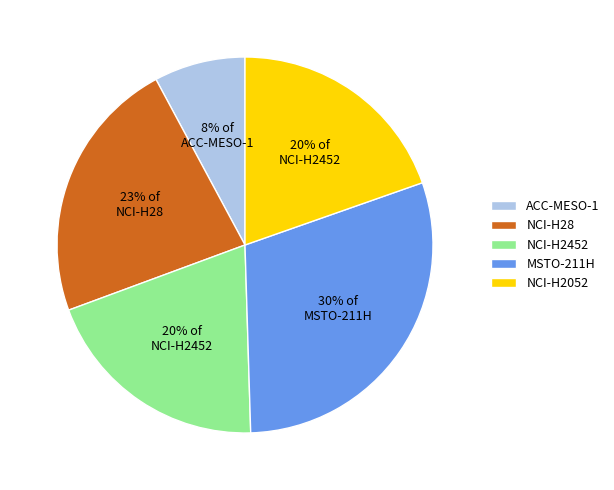

What is the ratio of the value at NCI-H2452 to the value at ACC-MESO-1?

2.5